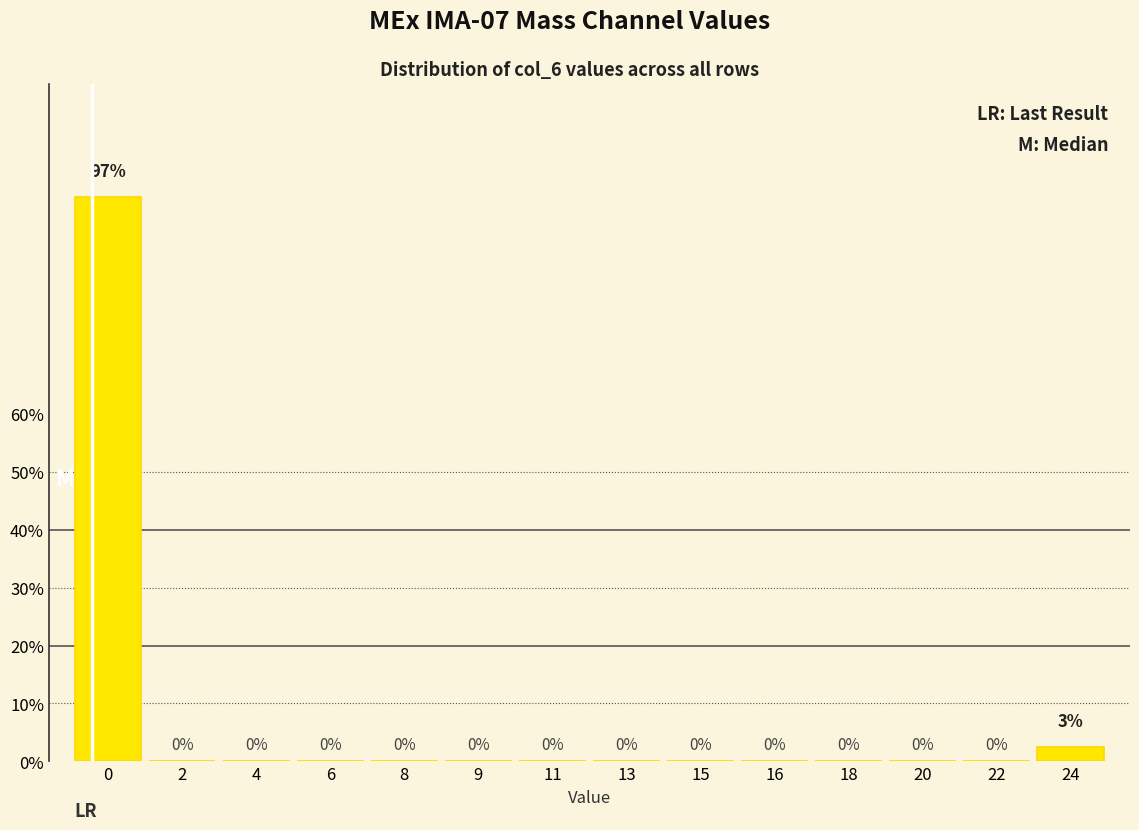

Is it true that the value at 18 is -48.5?

False